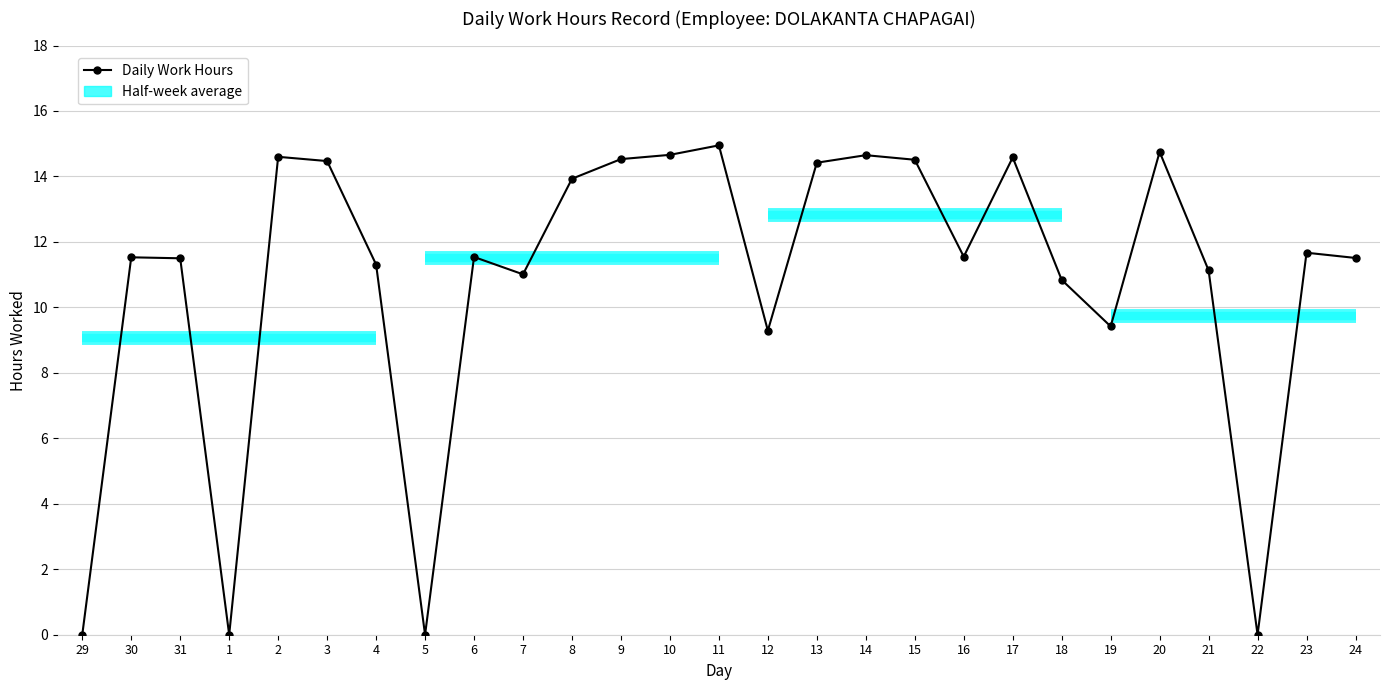

At which category does the data reach its first local peak?

30